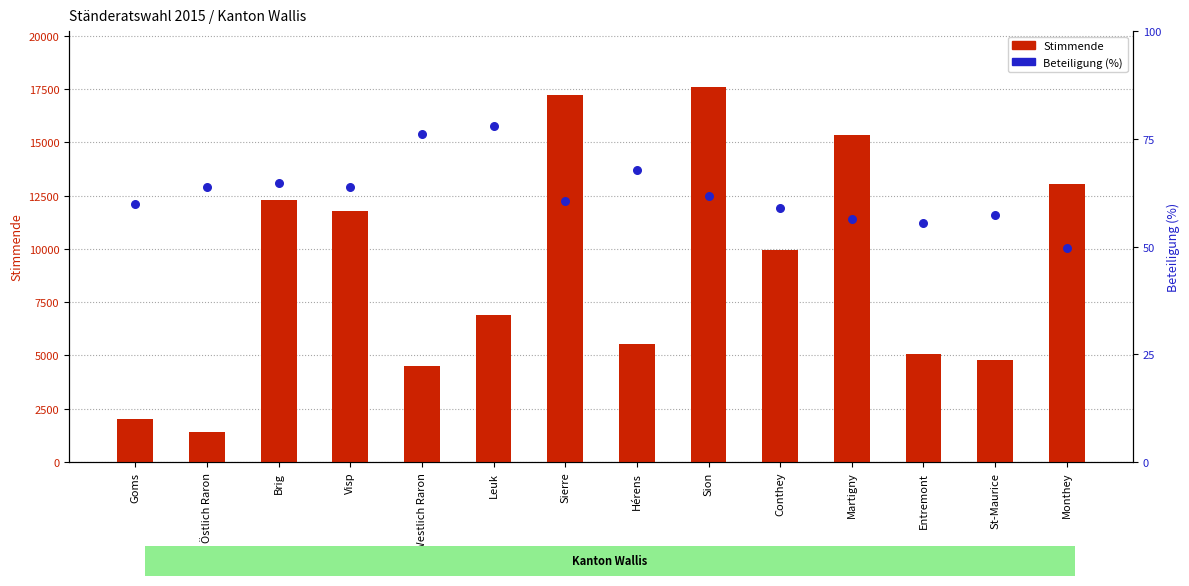

Which series has the largest total across all categories?

Stimmende